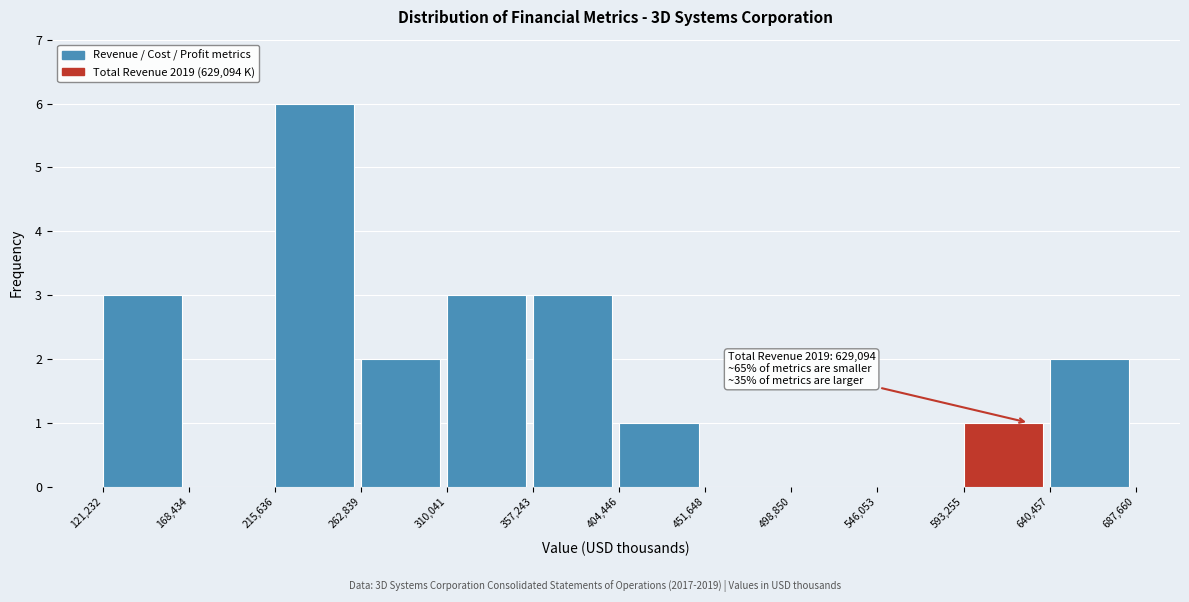

Which range on the x-axis has the tallest bar?

215,636 to 262,839